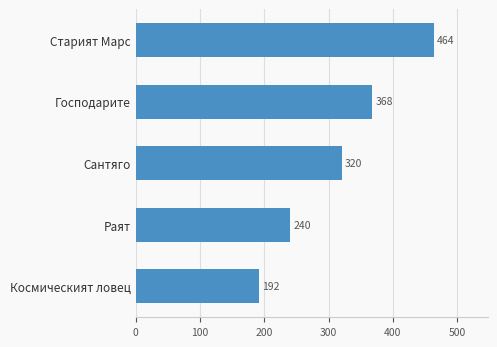

Reading top to bottom, transcribe all the data shown in this chart.

Старият Марс=464	Господарите=368	Сантяго=320	Раят=240	Космическият ловец=192